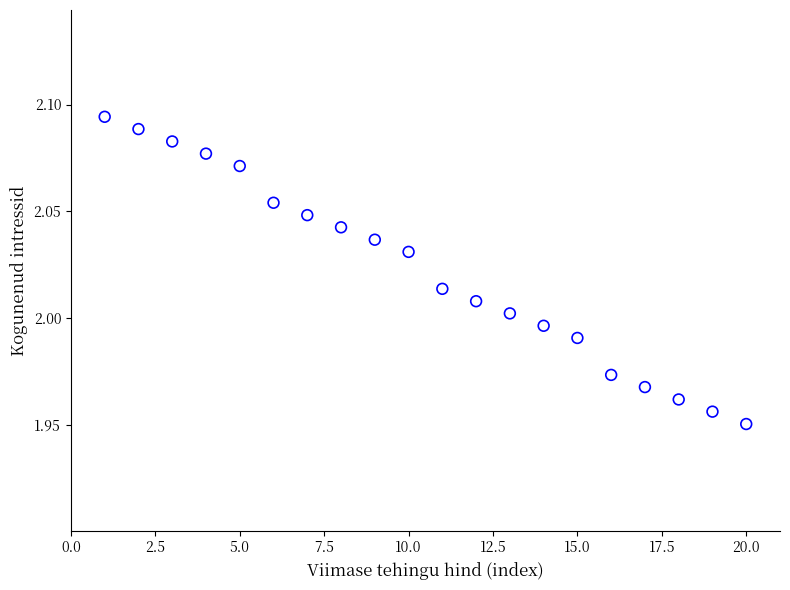

What is the range of X values (max minus min)?

19.0